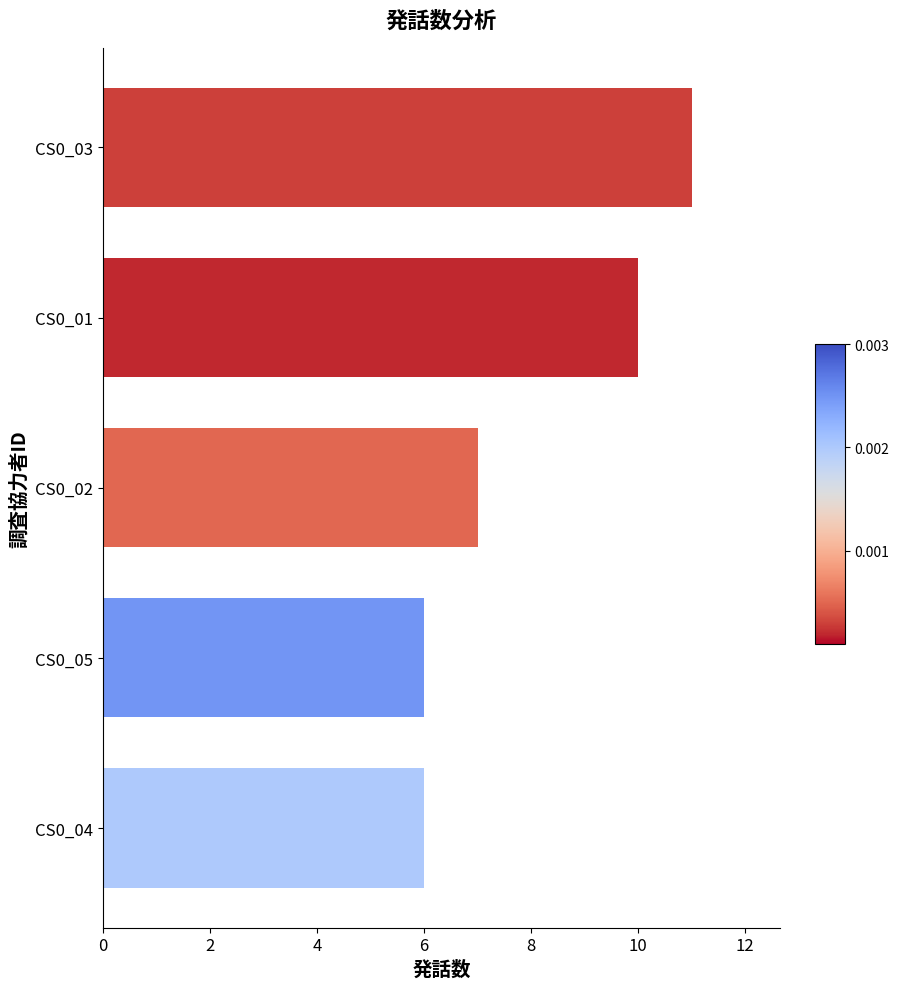

What is the difference between the second highest and minimum values?

4